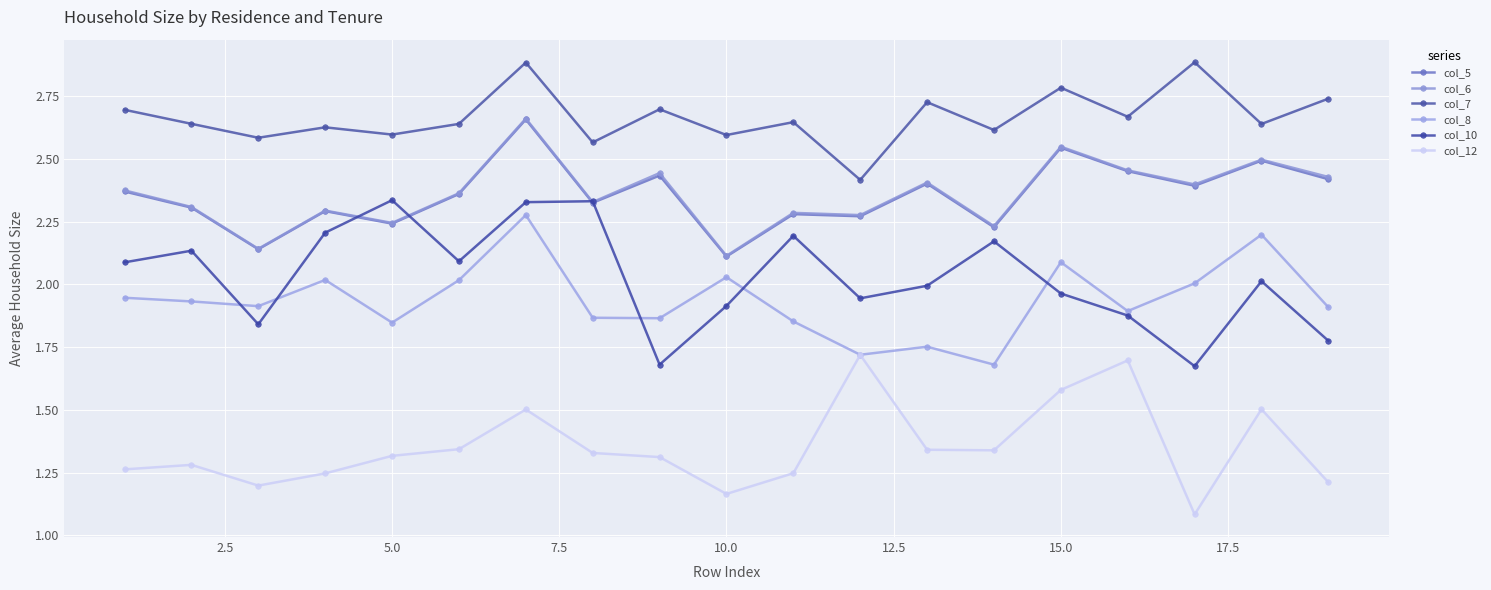

What are all the series names shown in the legend?

col_5, col_6, col_7, col_8, col_10, col_12